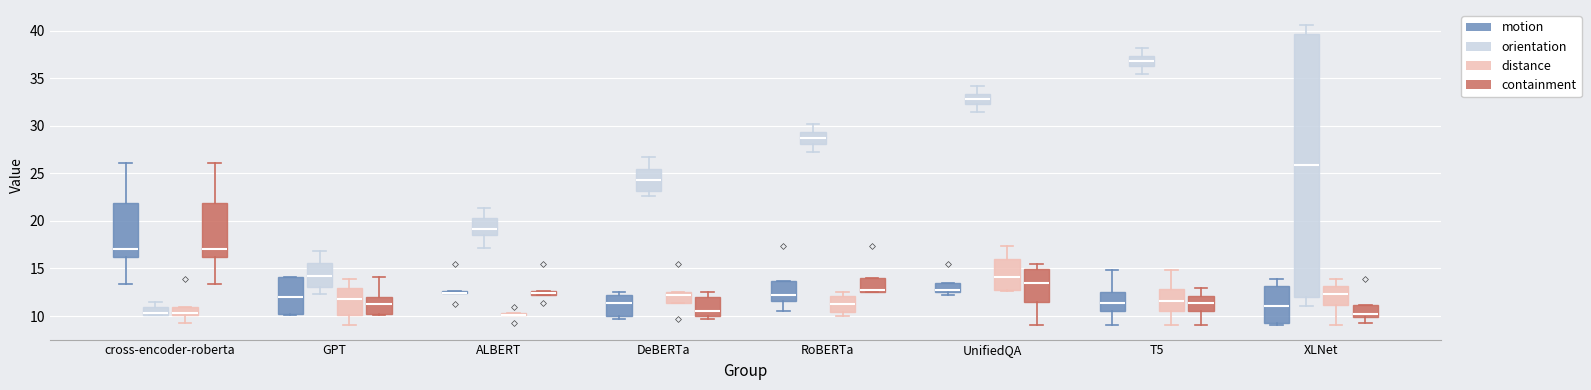

Where does the upper whisker of the box for cross-encoder-roberta (motion) end on the y-axis? The values are not printed on the chart, so give them approximately, as read against the axis.

26.0